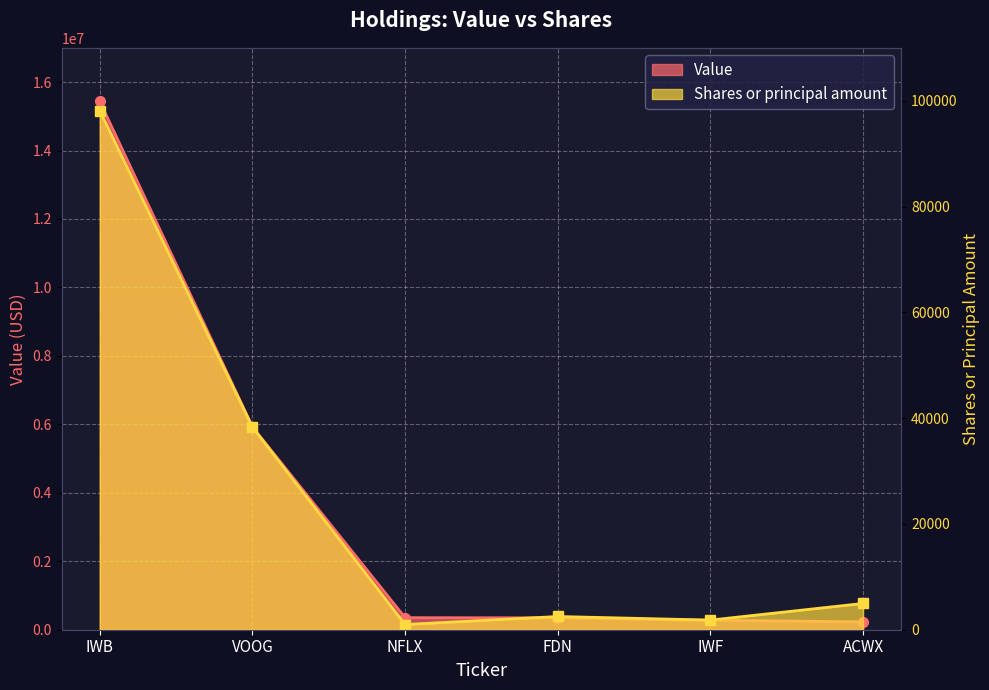

What is the difference between the maximum and minimum values in the Value series?

15204000